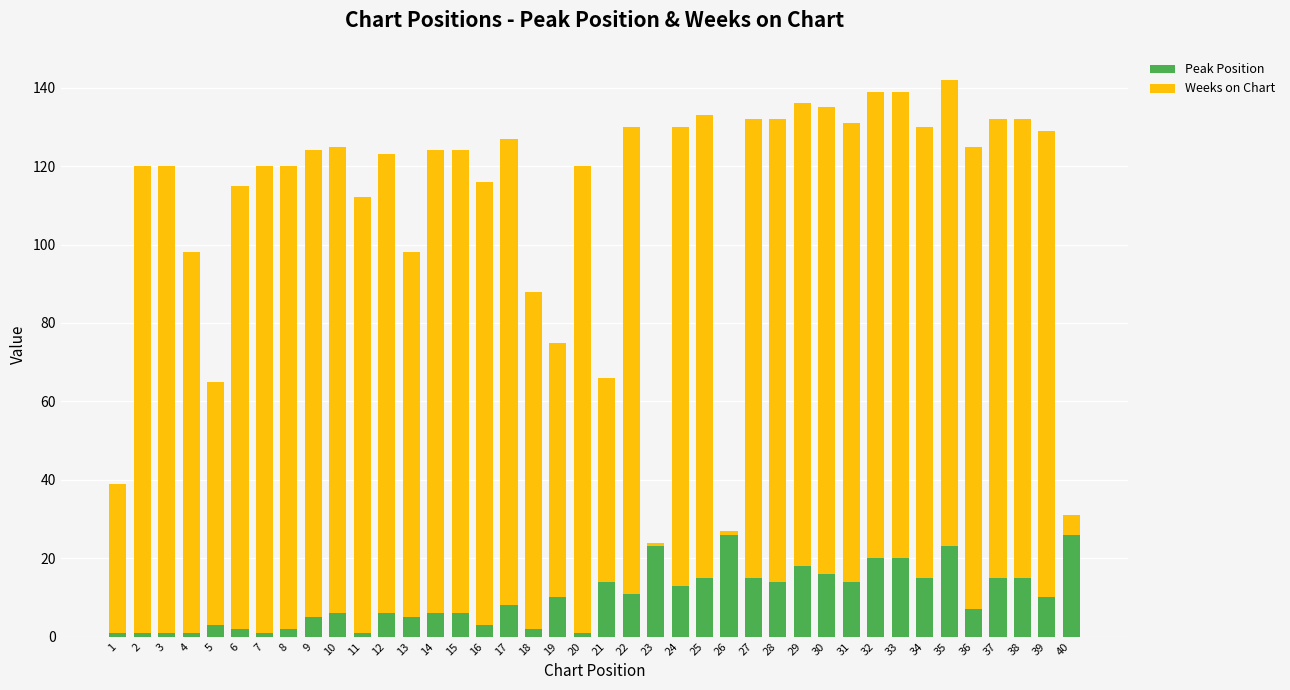

Is it true that Peak Position equals 46 at 26?

False